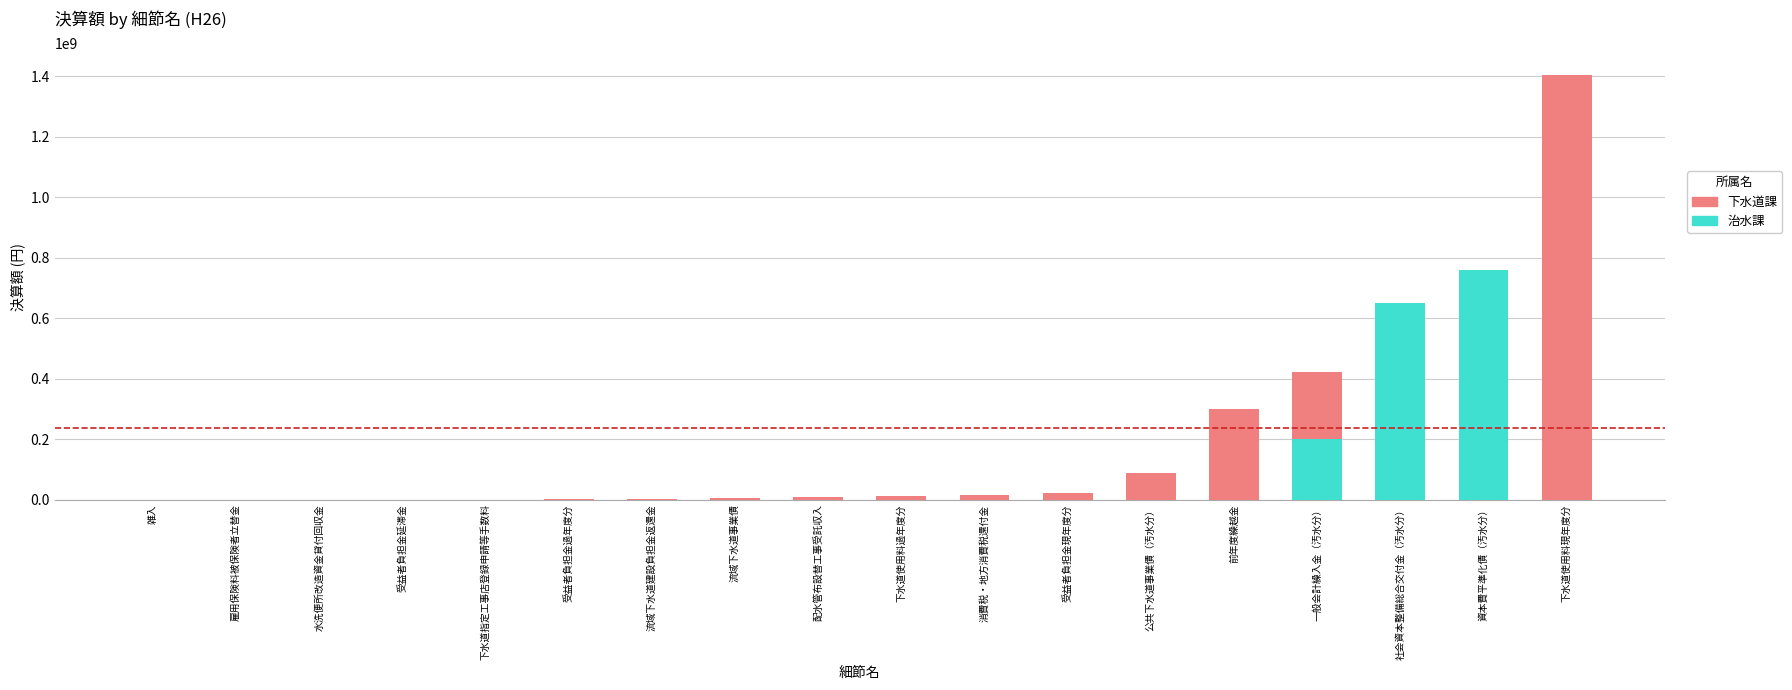

Rank the series at 受益者負担金過年度分 from lowest to highest value.

治水課, 下水道課